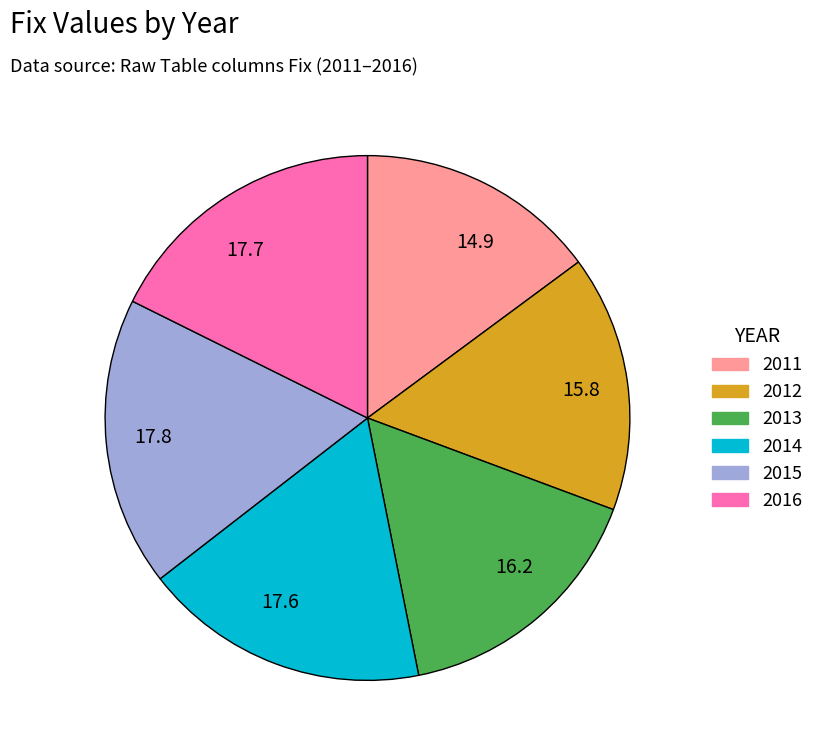

Between 16.2 and 17.6, which is larger?

17.6